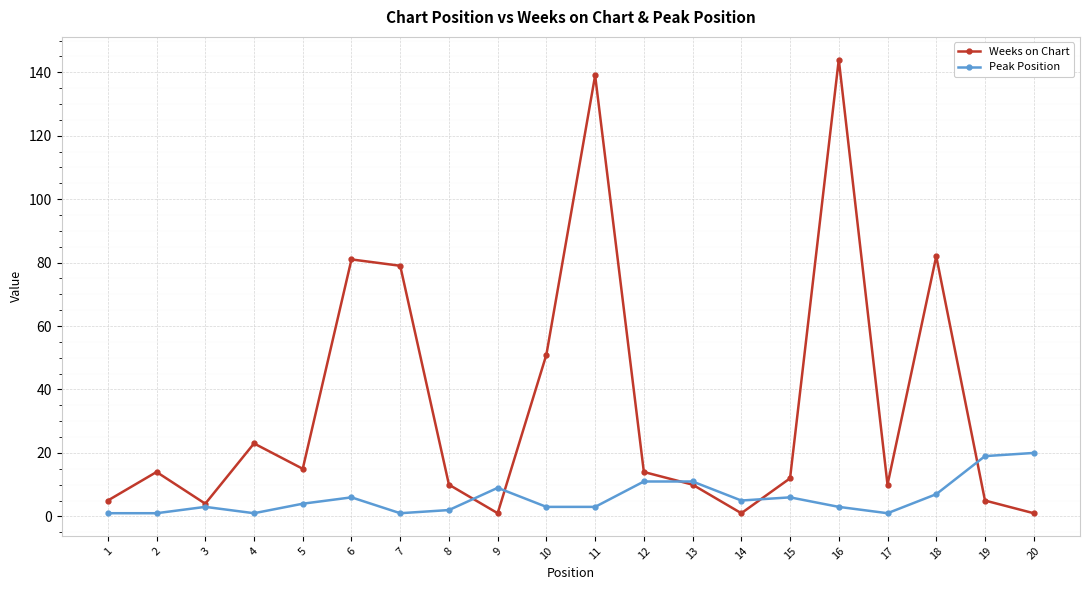

What is the highest value of the Weeks on Chart series?

144